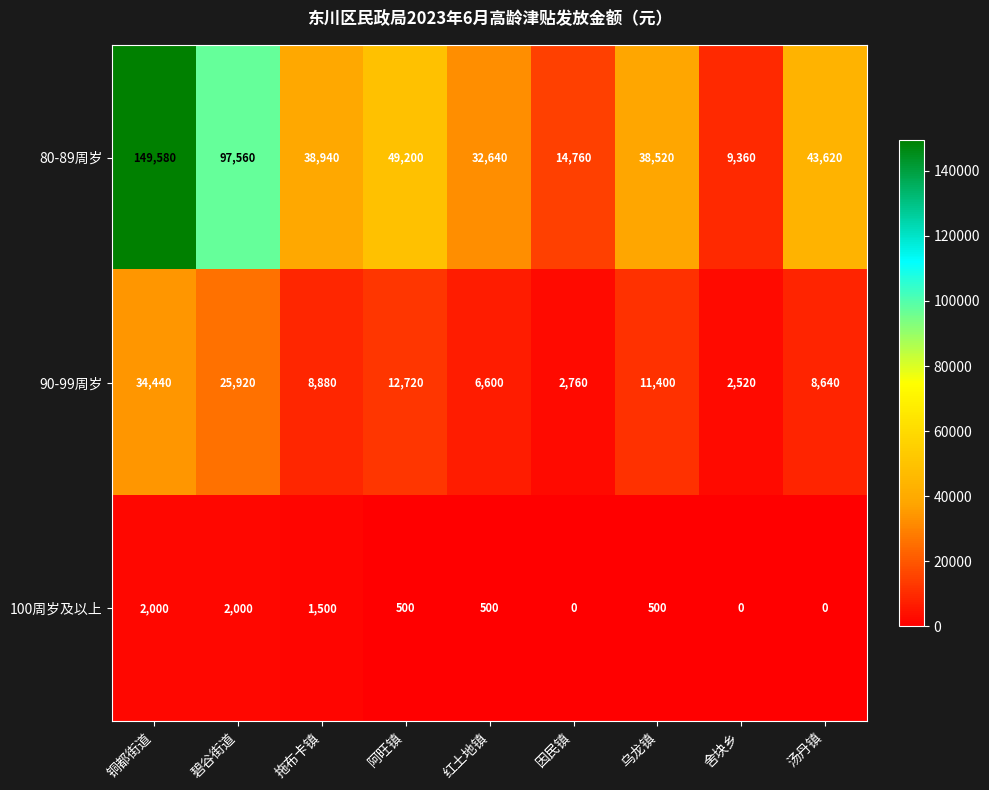

At which category is the sum across all series the highest?

铜都街道